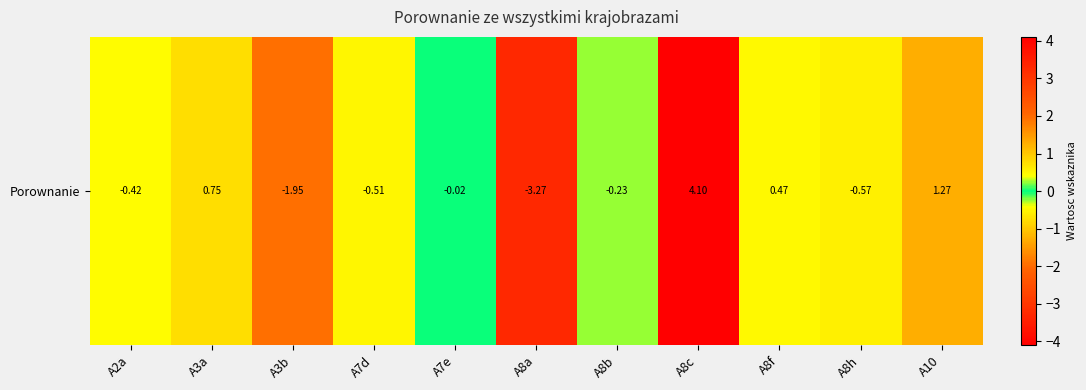

Which category has the lowest value across all series?

A8a